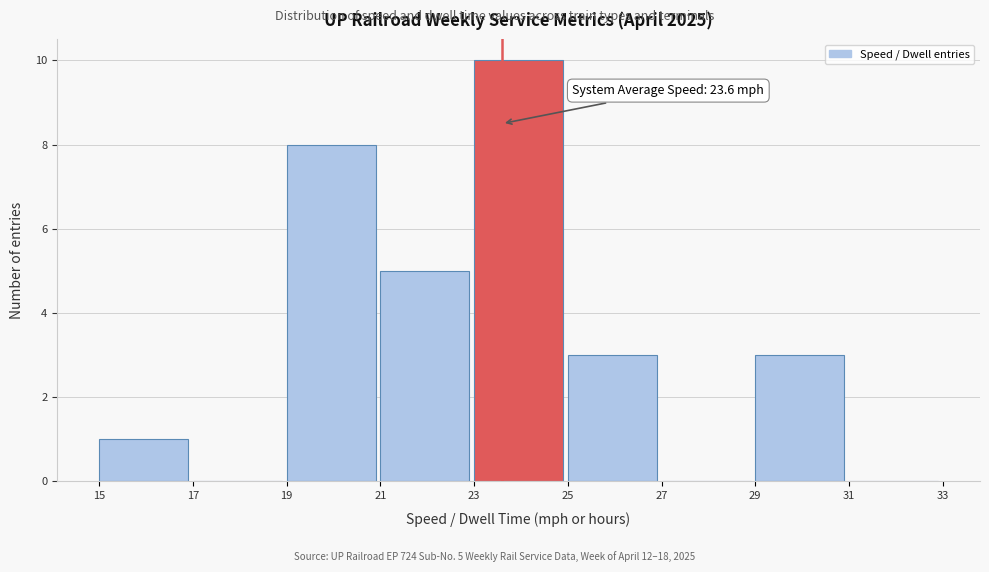

Over which range of the x-axis is the bar tallest?

23 to 25